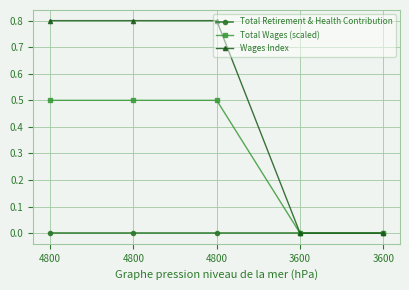

List the labels in order of Total Retirement & Health Contribution value, smallest first.

4800, 4800, 4800, 3600, 3600